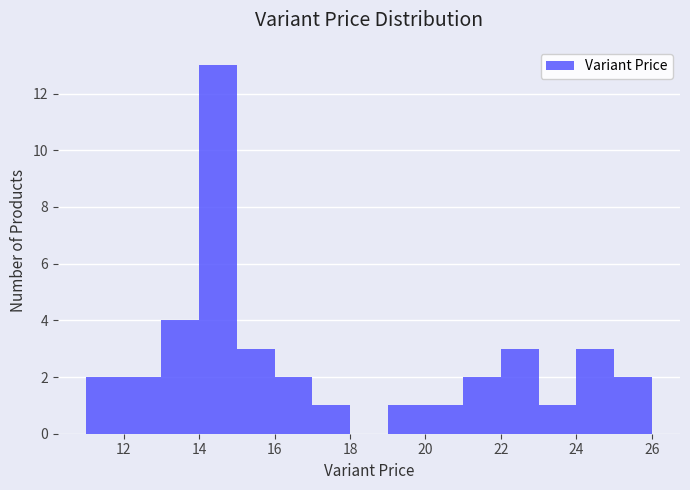

Reading left to right, transcribe this chart: for each bar, give the range it covers on the x-axis and its height. The values are not printed on the chart, so give them approximately, as read against the axis.

11 to 12: 2
12 to 13: 2
13 to 14: 4
14 to 15: 13
15 to 16: 3
16 to 17: 2
17 to 18: 1
18 to 19: 0
19 to 20: 1
20 to 21: 1
21 to 22: 2
22 to 23: 3
23 to 24: 1
24 to 25: 3
25 to 26: 2